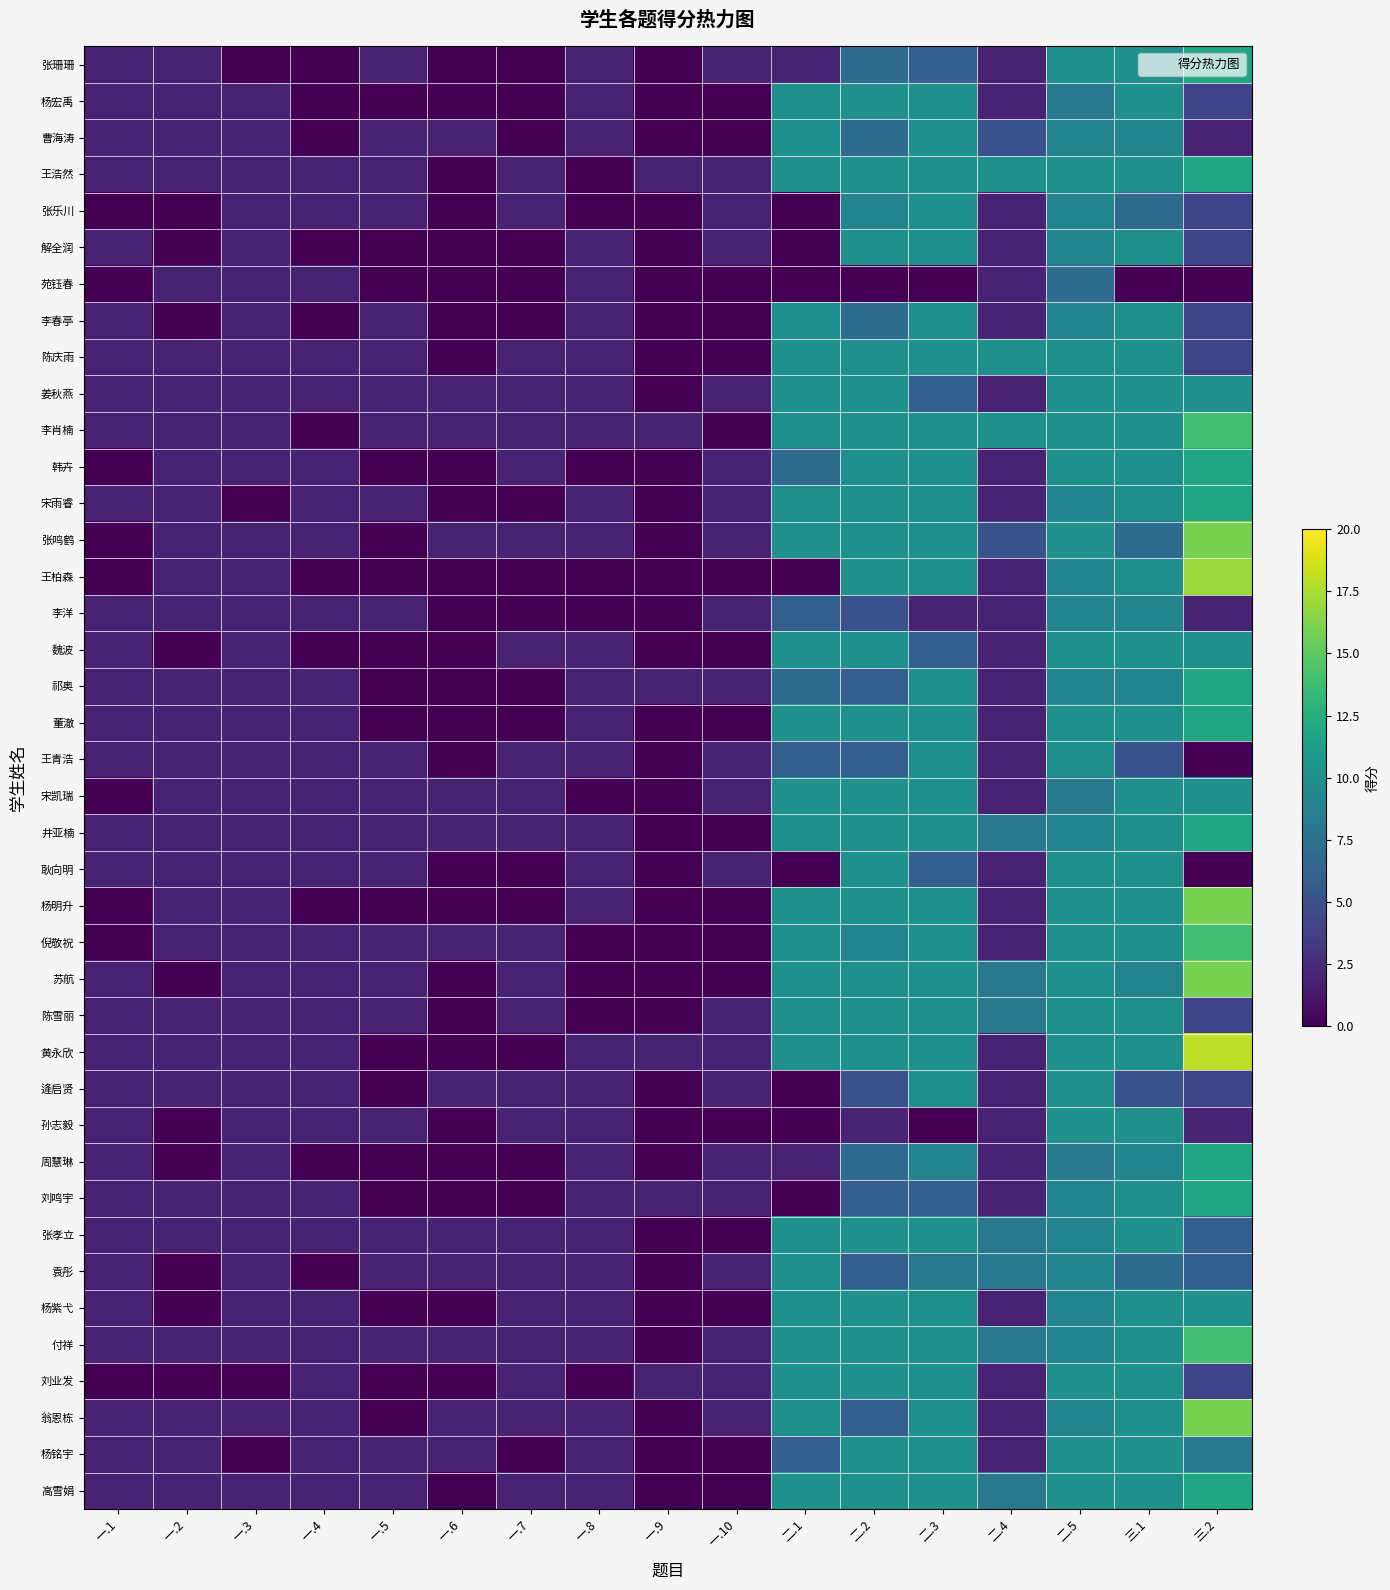

How many categories are shown in the chart?

17